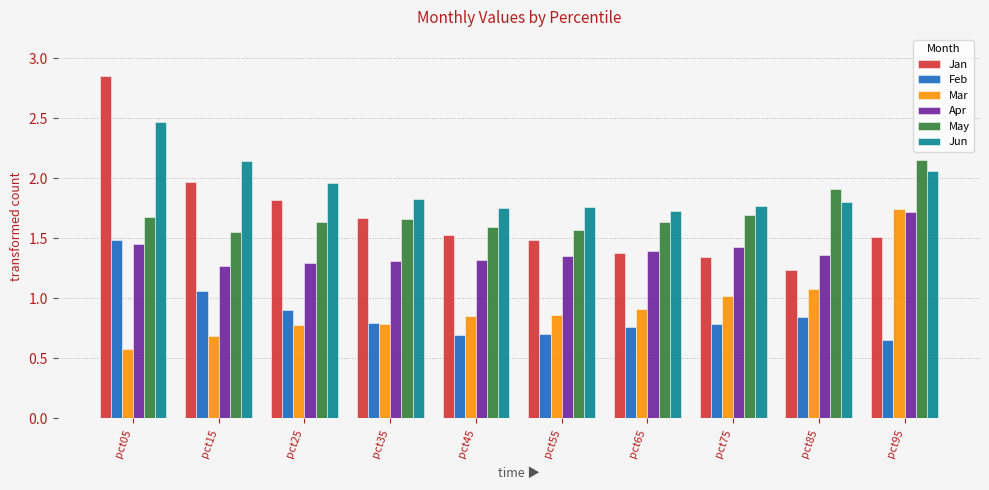

Where is Feb nearest to the value 1?

pct15